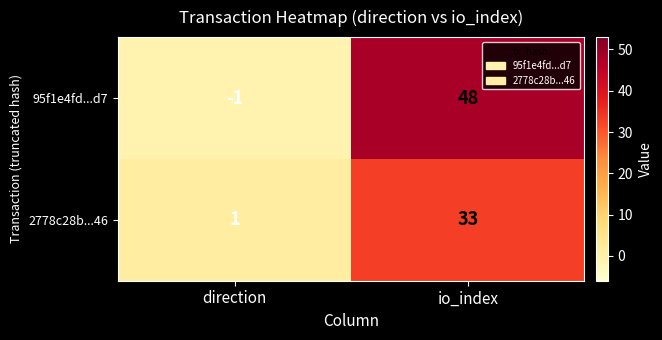

Reading left to right, extract all data points from this chart.

95f1e4fd...d7: -1	48
2778c28b...46: 1	33